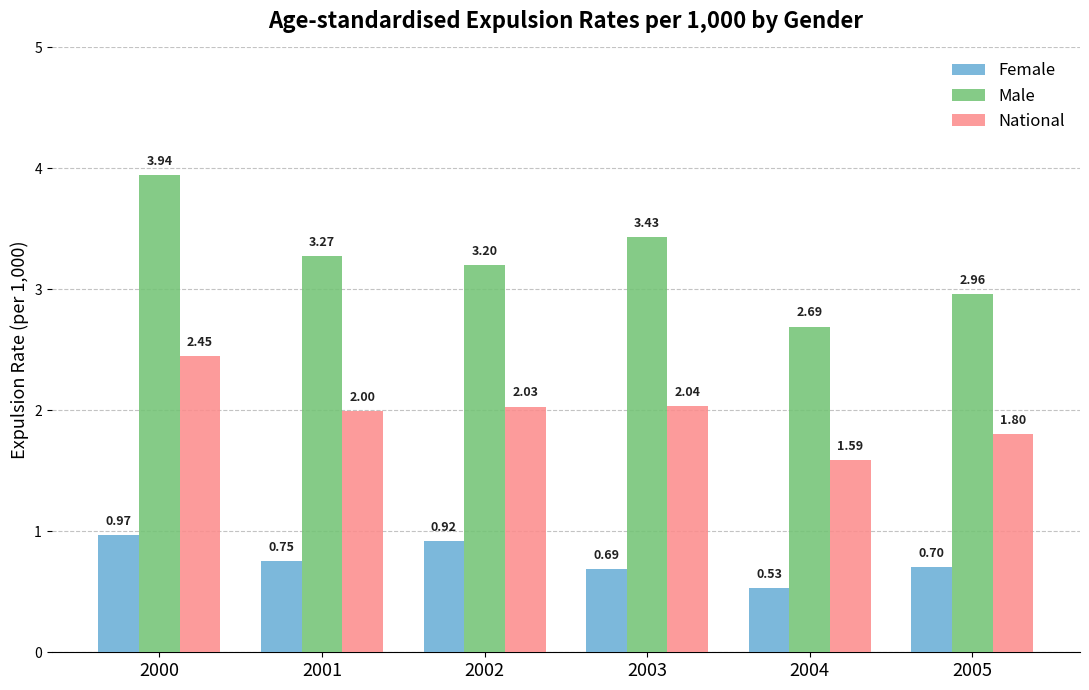

At which category is the sum across all series the highest?

2000